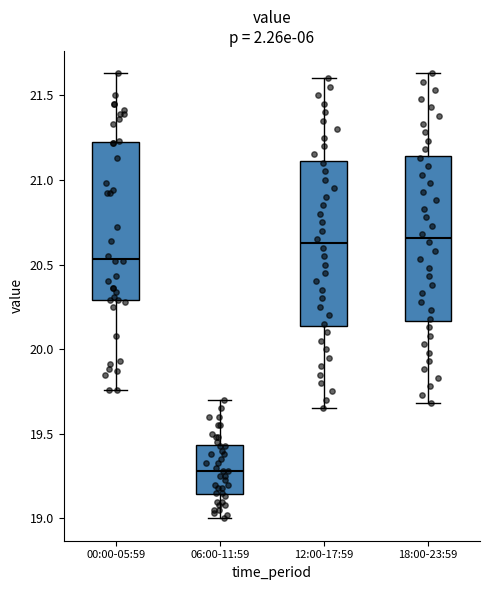

Reading left to right, transcribe this box plot: for each box, give where its median line is, the range the box spans, and where its two whiskers end, as read against the y-axis. The values are not printed on the chart, so give them approximately, as read against the axis.

00:00-05:59: median 20.55, box 20.30 to 21.20, whiskers 19.75 to 21.65
06:00-11:59: median 19.30, box 19.15 to 19.45, whiskers 19.00 to 19.70
12:00-17:59: median 20.65, box 20.15 to 21.10, whiskers 19.65 to 21.60
18:00-23:59: median 20.65, box 20.15 to 21.15, whiskers 19.70 to 21.65